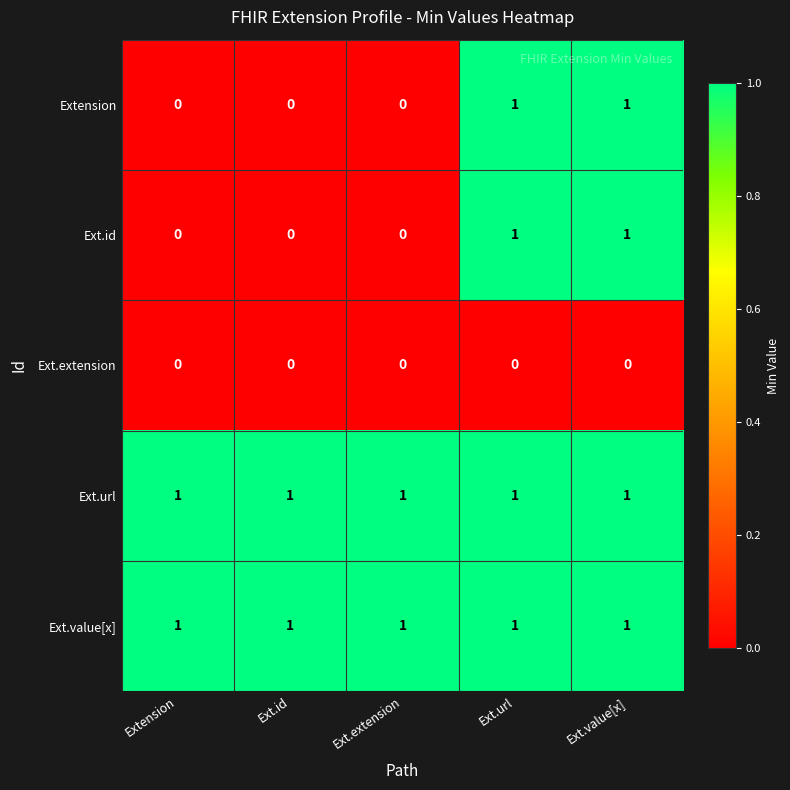

At how many categories does at least one series exceed 0?

5